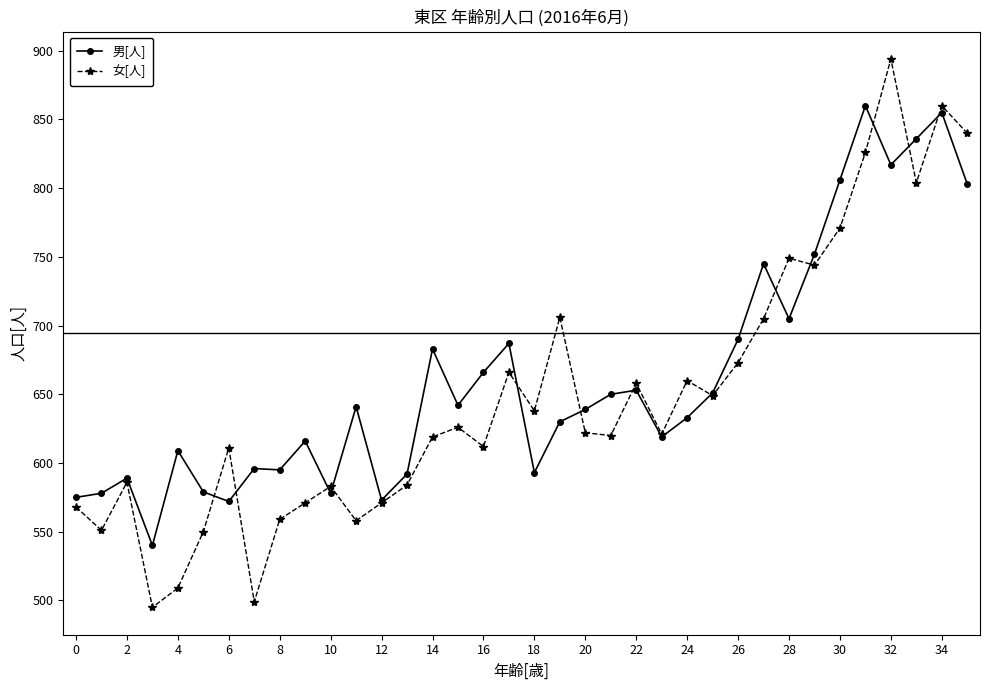

What is the maximum value for 女[人]?

894